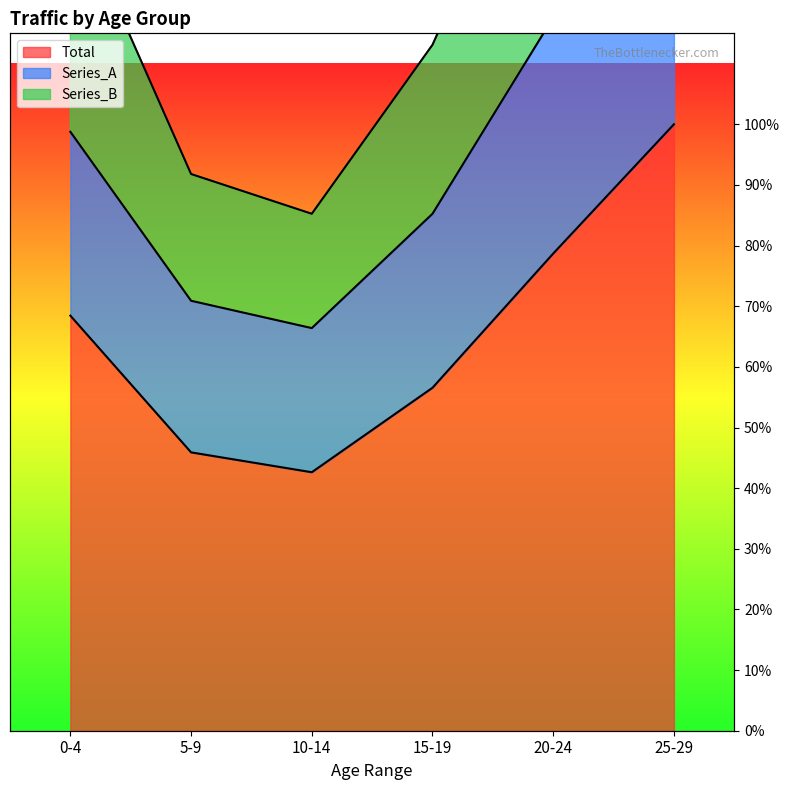

Which has a higher value, 15-19 or 0-4?

0-4